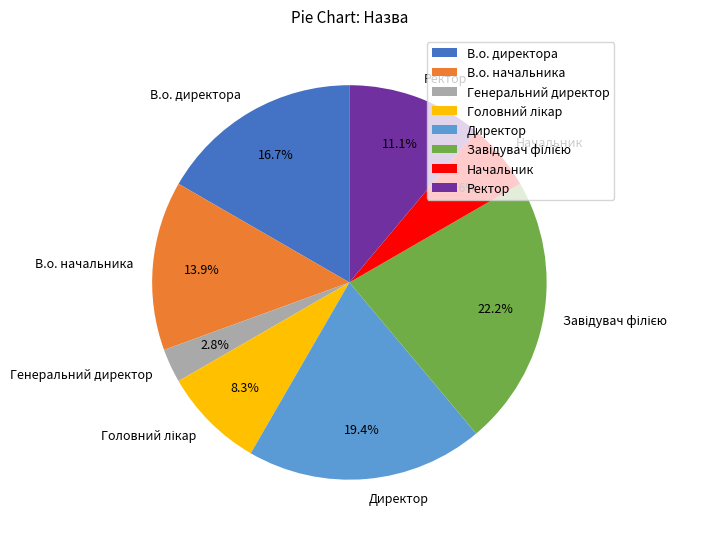

What is the smallest slice in the pie chart?

Генеральний директор